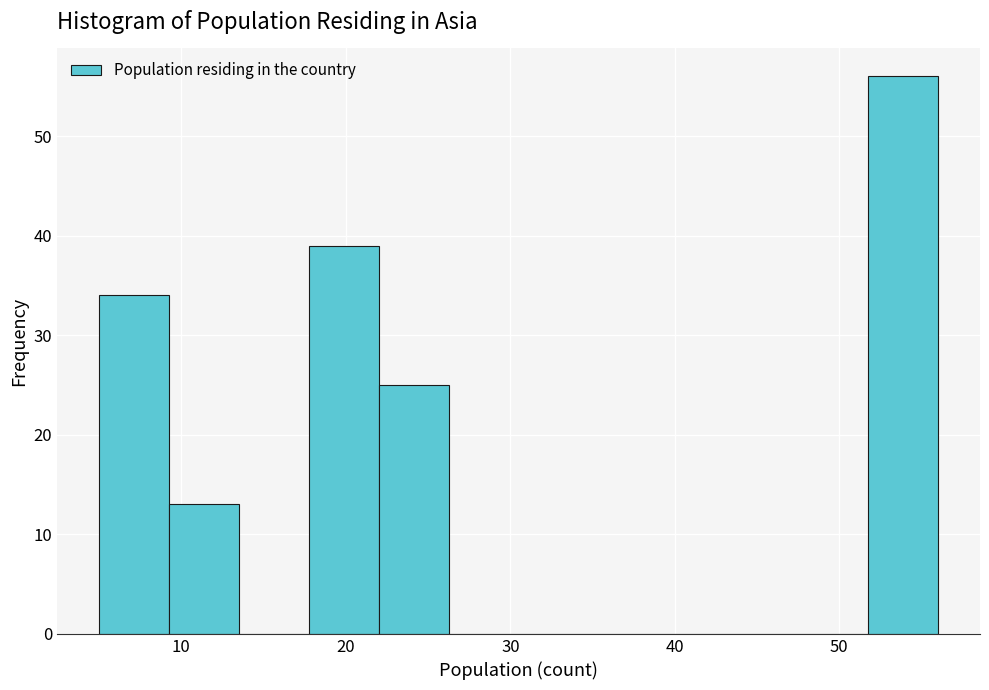

Reading left to right, list every bar in this chart as the range it spans on the x-axis followed by its height. Neither the bar edges nor the heights are printed on the chart, so give them approximately, as read against the axes.

5 to 9: 34
9 to 14: 13
14 to 18: 0
18 to 22: 39
22 to 26: 25
26 to 31: 0
31 to 35: 0
35 to 39: 0
39 to 43: 0
43 to 48: 0
48 to 52: 0
52 to 56: 56